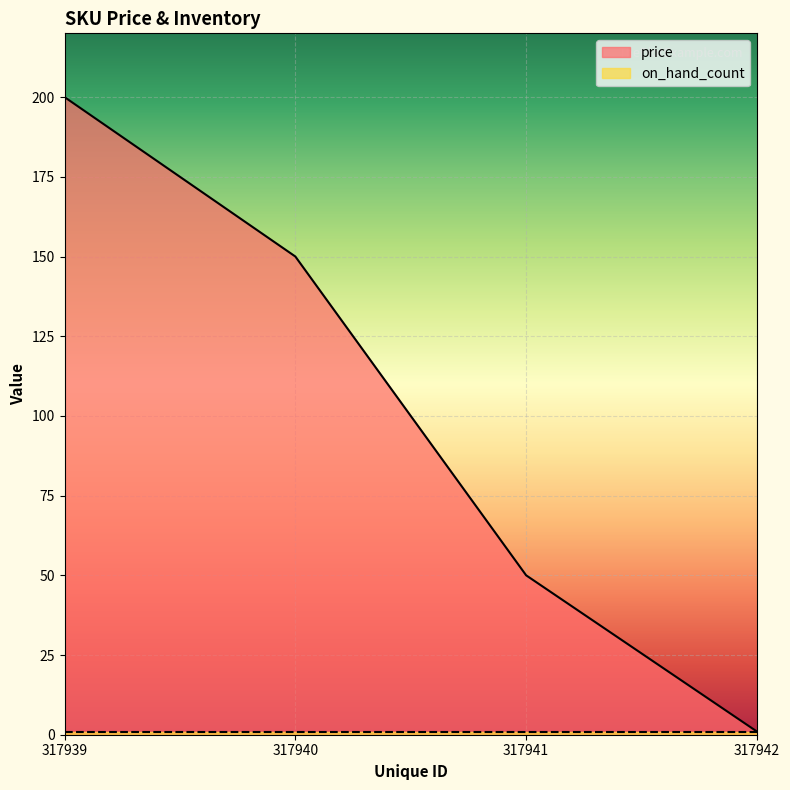

Reading left to right, what are all the values shown in this chart?

200	150	50	1